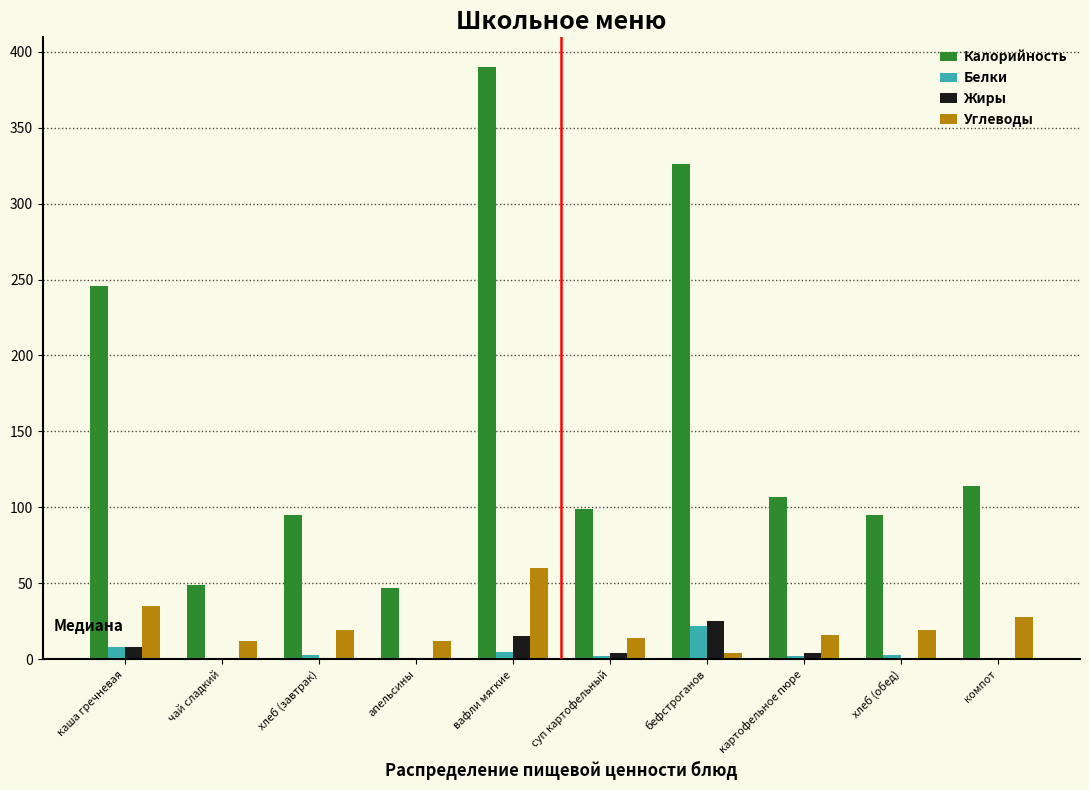

What is the sum of all Жиры values?

56